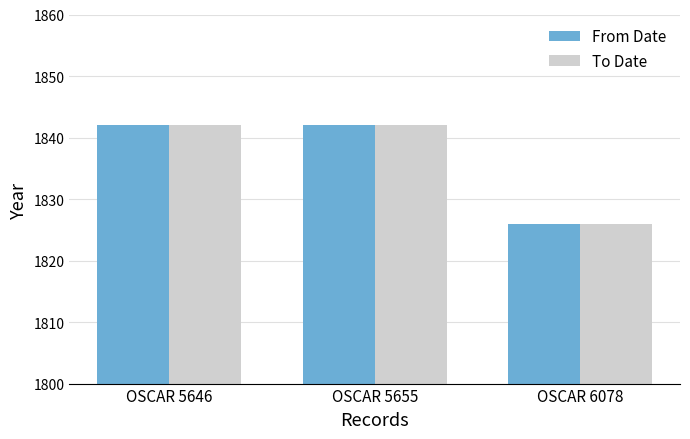

What is the approximate value of From Date at OSCAR 5655, to the nearest 10?

1840